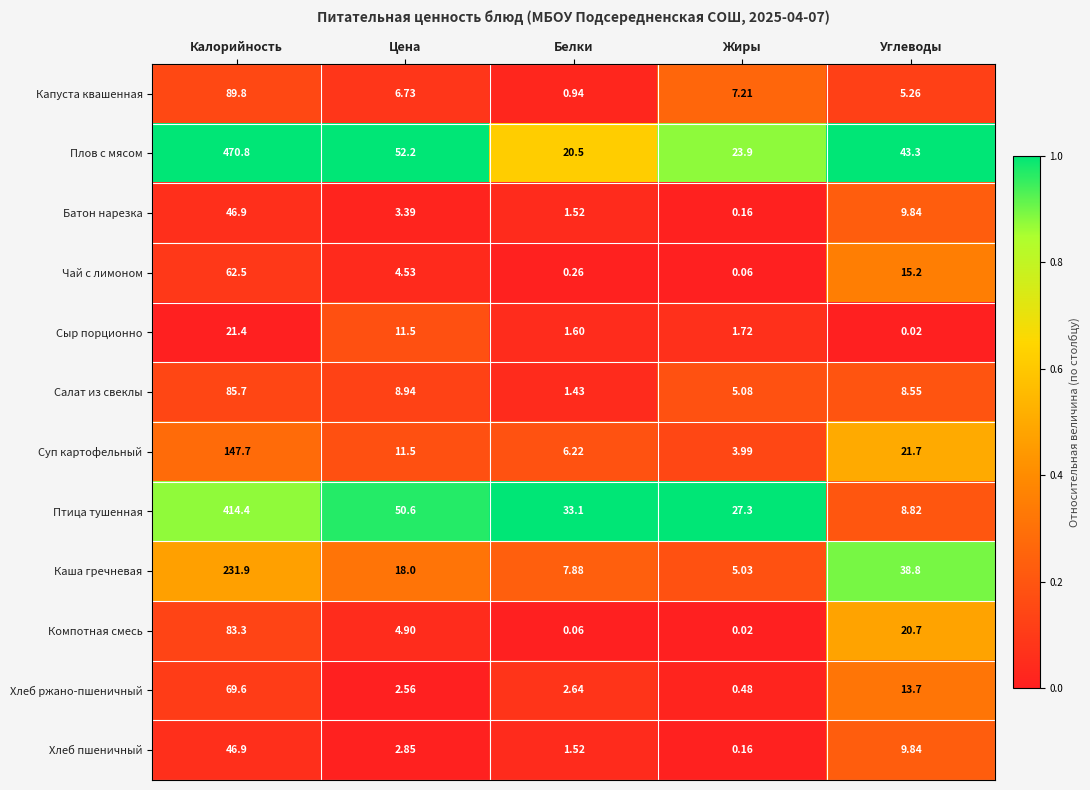

Which series has the widest spread of values?

Плов с мясом